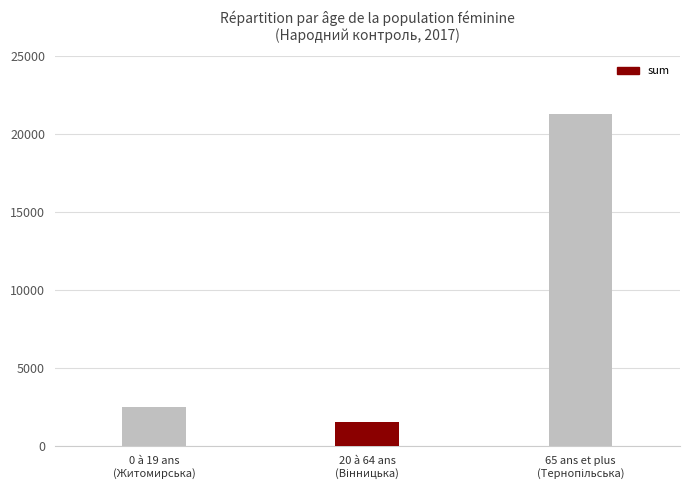

What is the minimum value shown in the chart?

1540